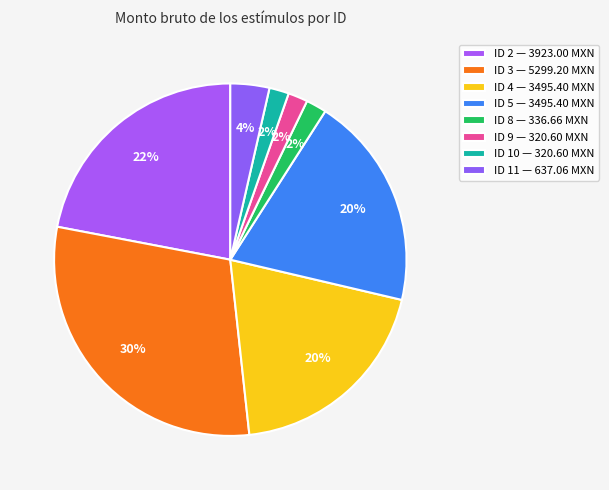

What is the ratio of the value at ID 9 to the value at ID 10?

1.0